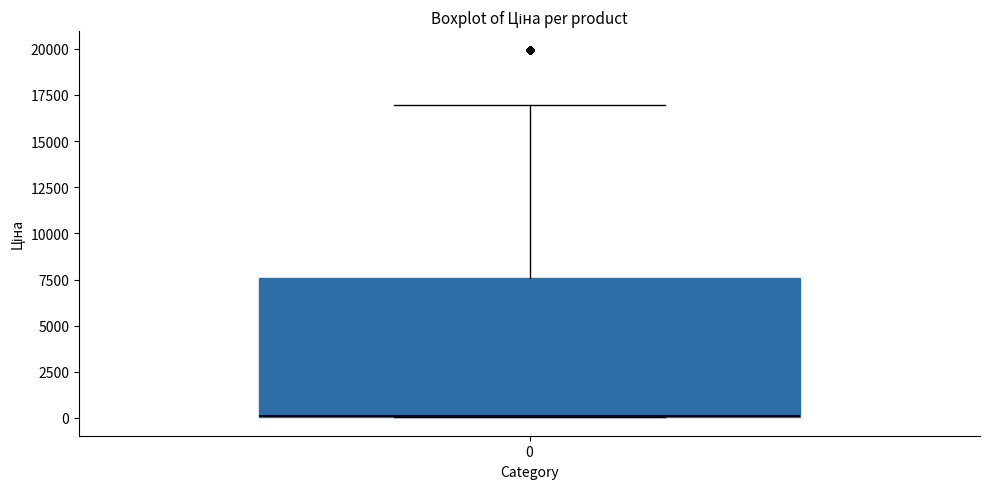

Read this box plot against the y-axis: the position of the median line, the range covered by the box, and the ends of both whiskers. The values are not printed on the chart, so give them approximately, as read against the axis.

median 0 (drawn on the box's lower edge), box 0 to 7500, whiskers 0 to 17000